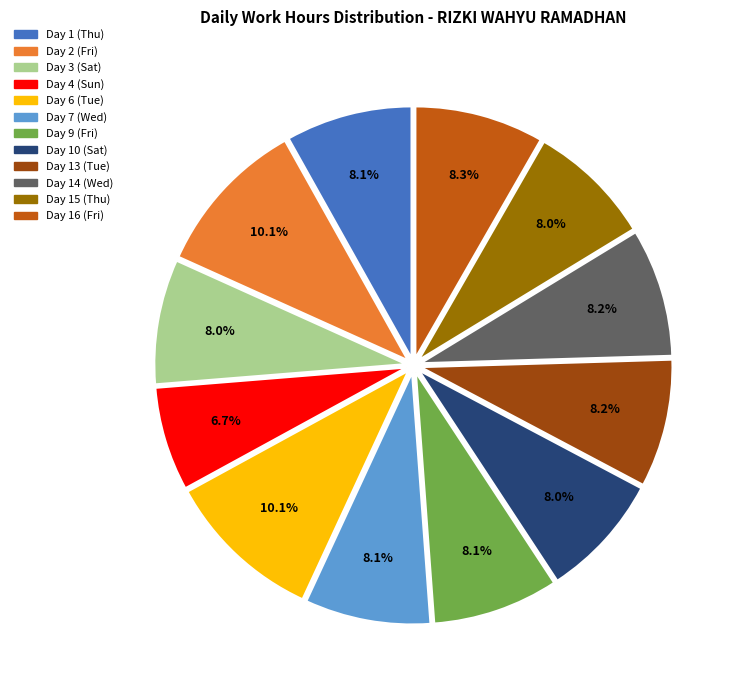

To the nearest percent, what percentage of the pie is Day 4 (Sun)?

7%